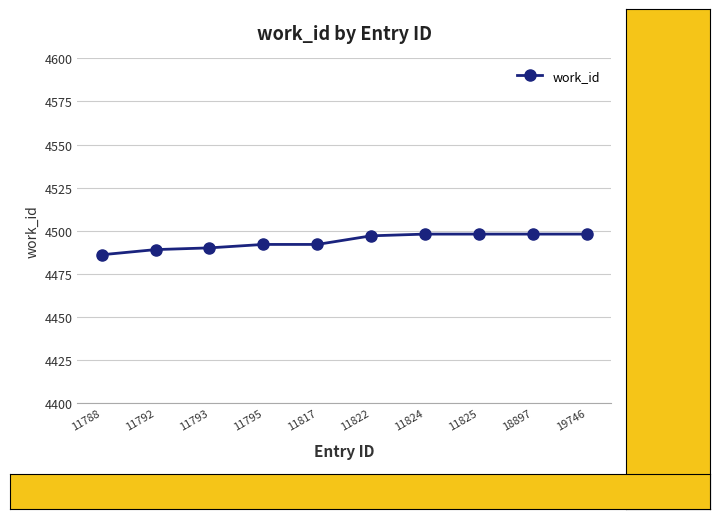

What is the sum of the values at 11822 and 11792?

8986